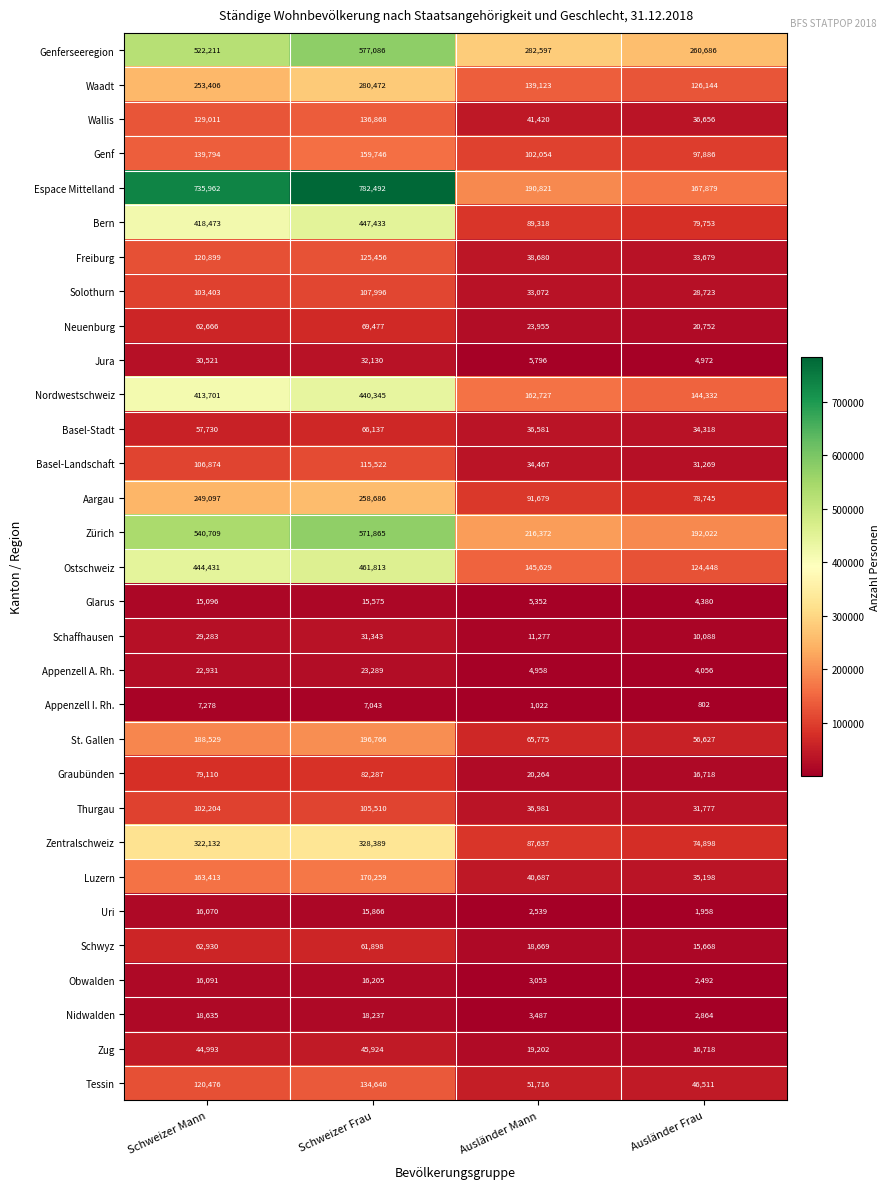

The value of Obwalden at Schweizer Frau is 16205. True or false?

True